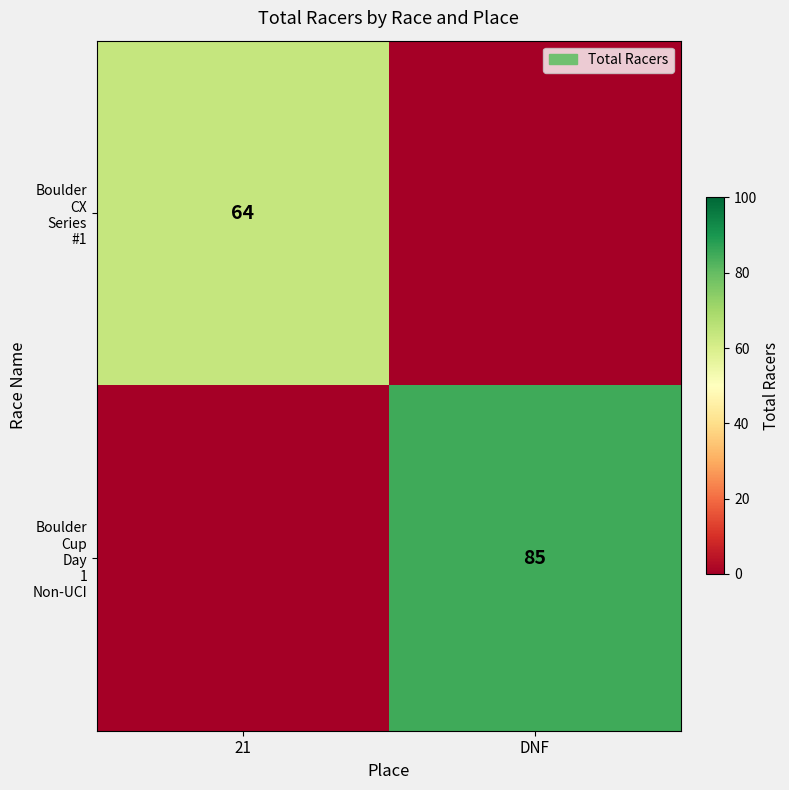

Is the value of Boulder Cup Day 1 Non-UCI at 21 greater than the value of Boulder CX Series #1 at DNF?

No